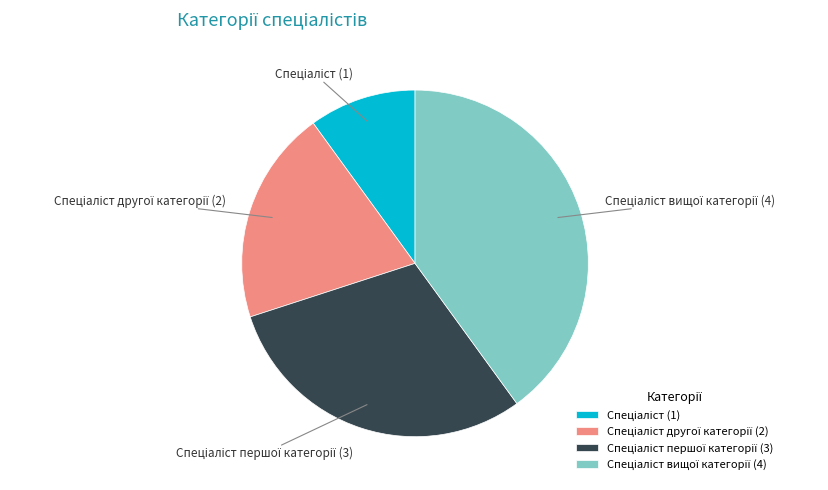

Does any single category account for the majority?

No